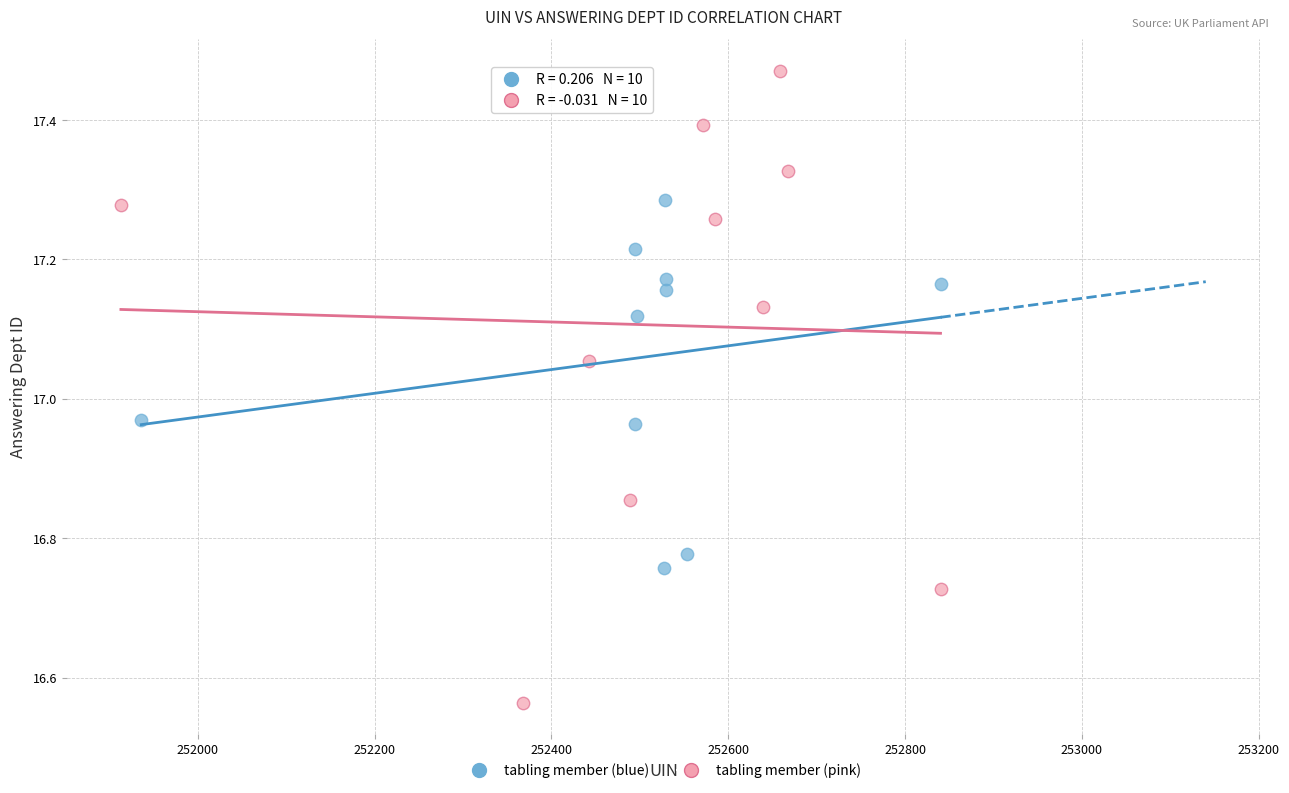

Which series contains the lowest Y value?

tabling member (pink)